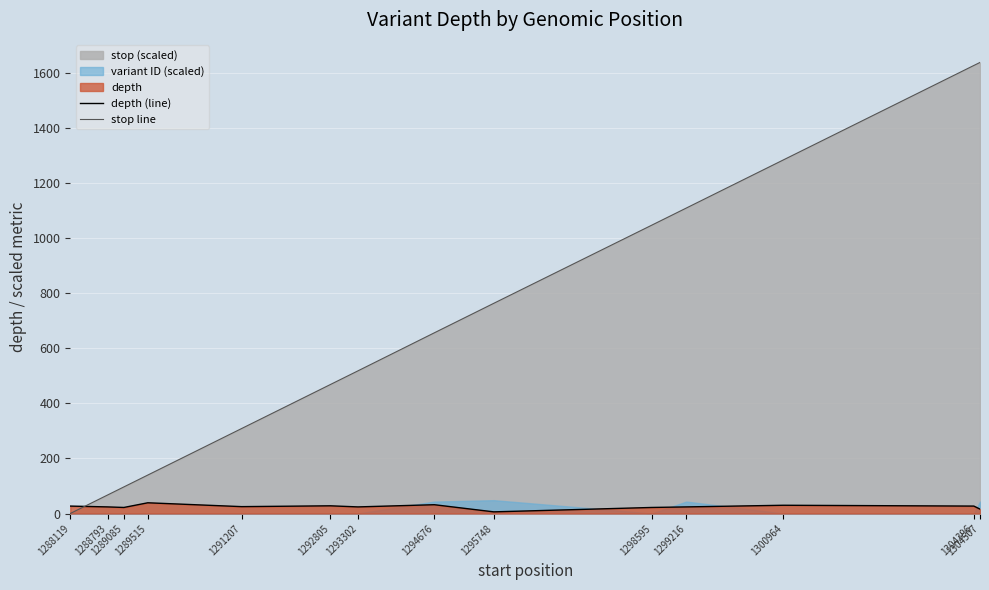

Between 1300964 and 1288119, which is larger?

1300964